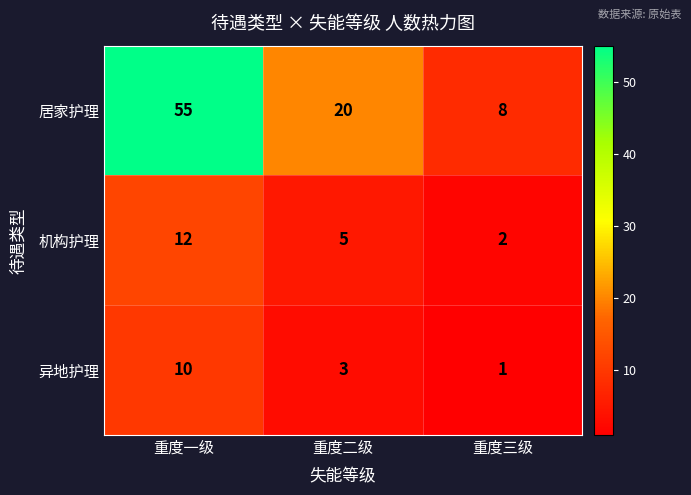

What is the difference between the highest and lowest values at 重度三级?

7